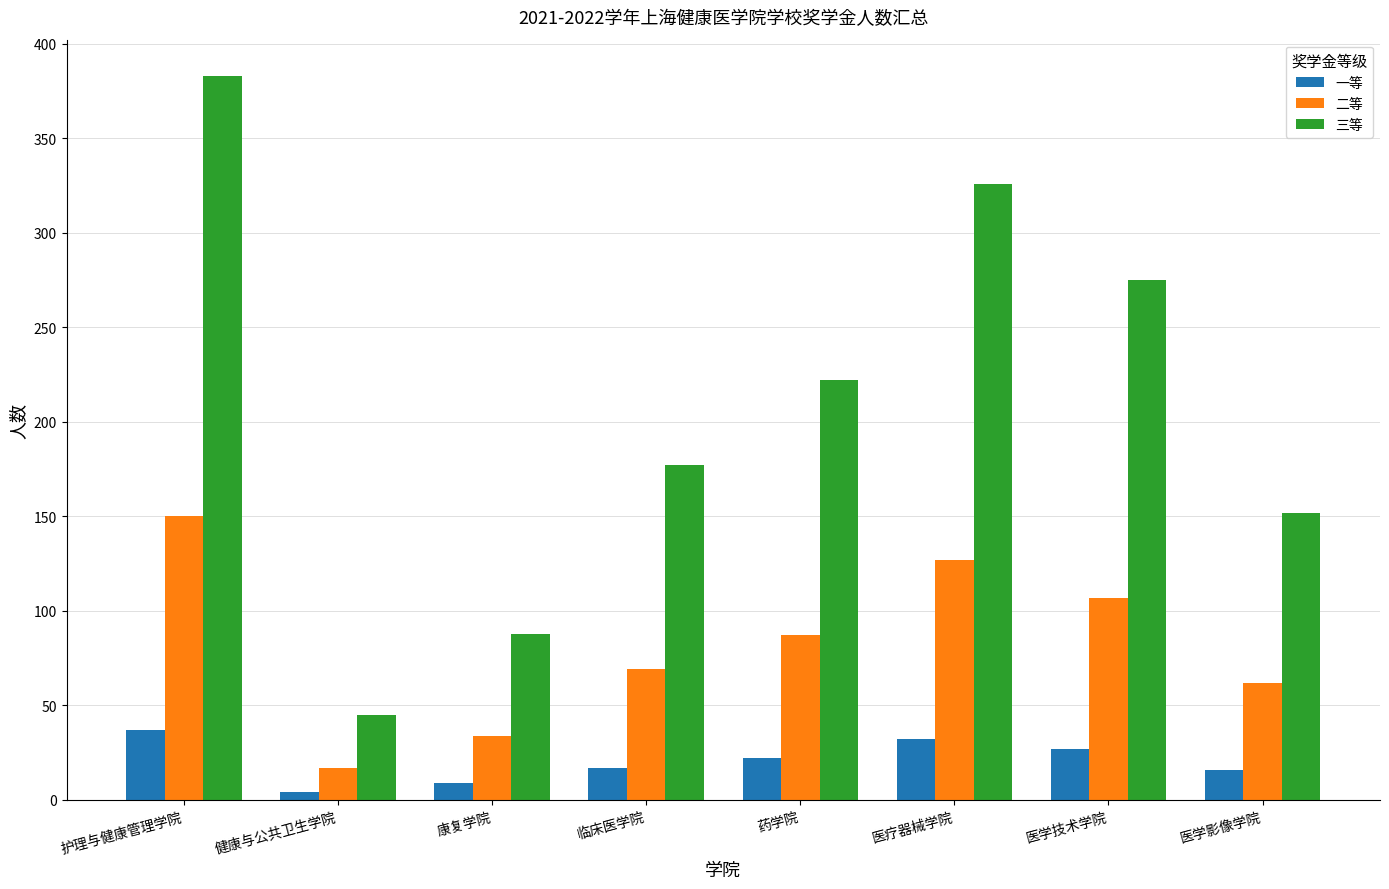

At 医学技术学院, list the series in order from smallest to largest.

一等, 二等, 三等